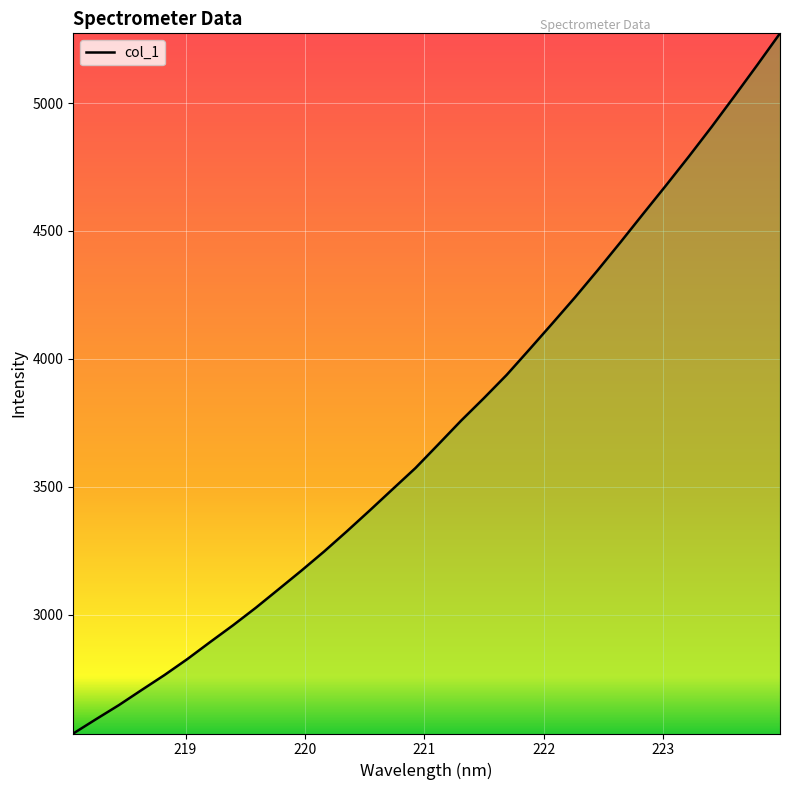

What is the maximum value shown in the chart?

5272.3